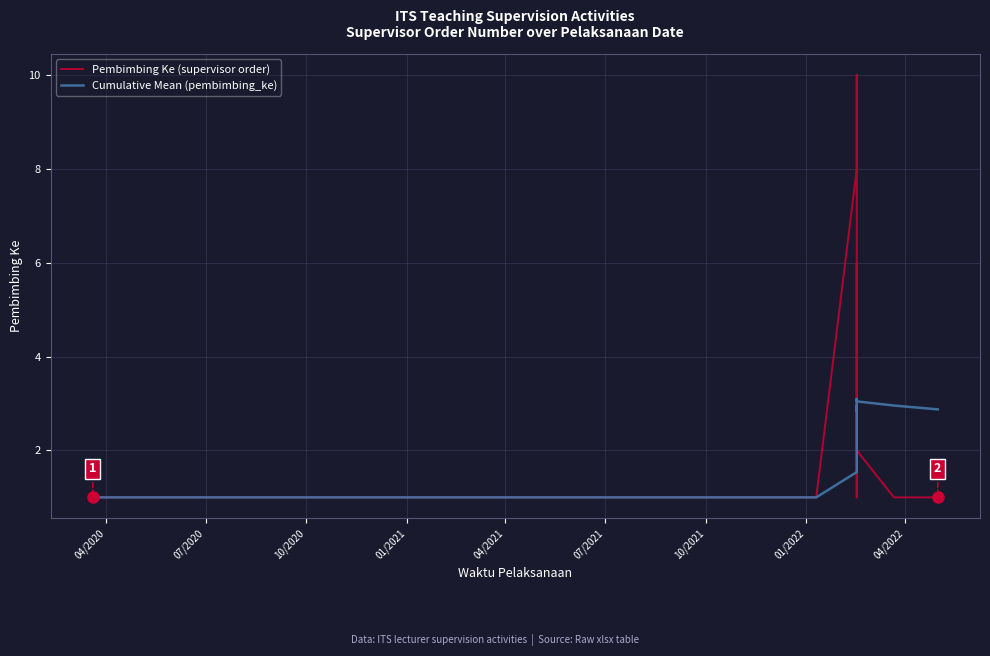

How many Pembimbing Ke (supervisor order) values are between 1 and 5?

19